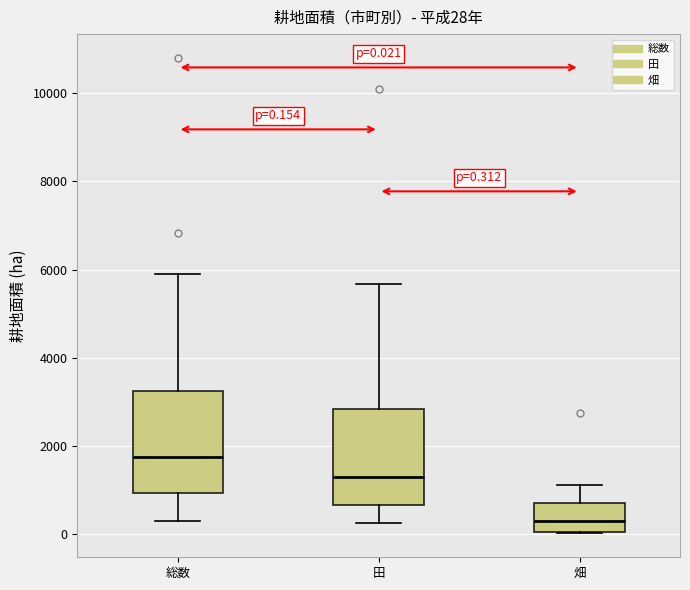

Which box's median line is the lowest?

畑